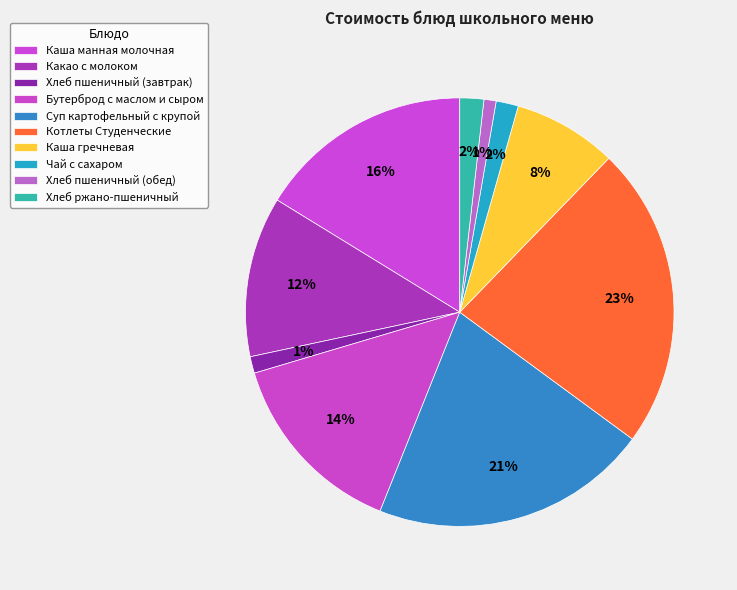

Is it true that Хлеб пшеничный (обед) is 1% of the pie?

True